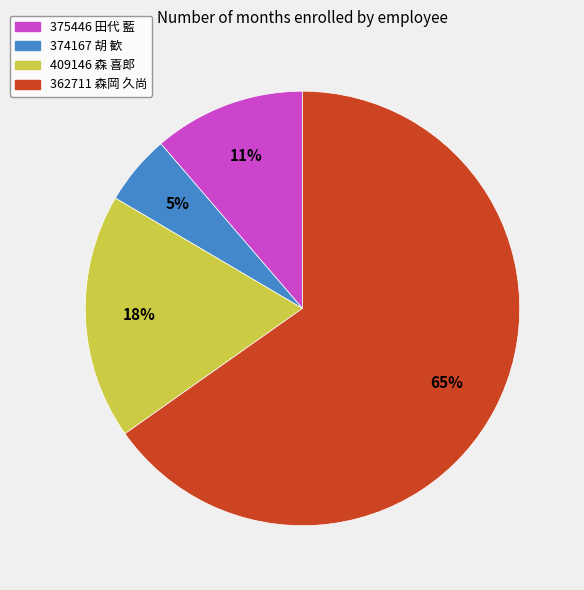

Does 375446 田代 藍 represent more than half of the total?

No